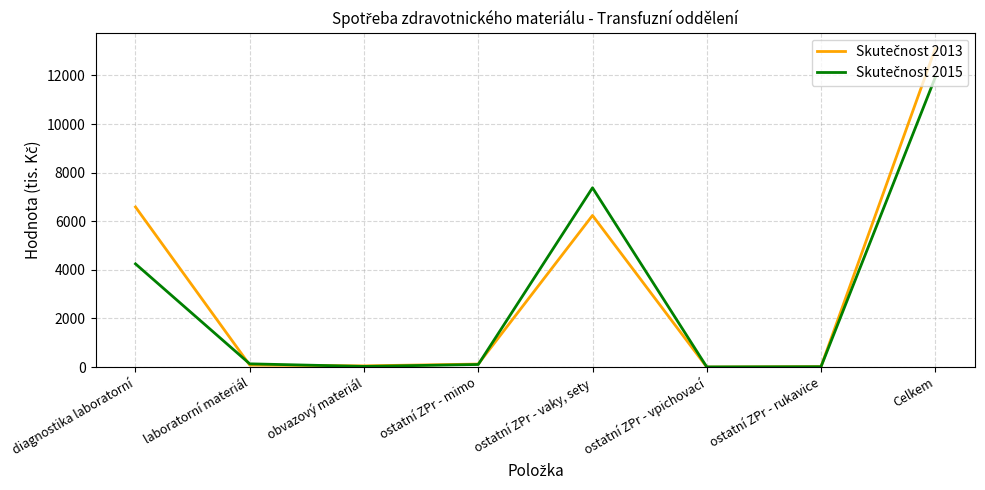

What is the spread (max minus min) of values at Celkem?

1188.2